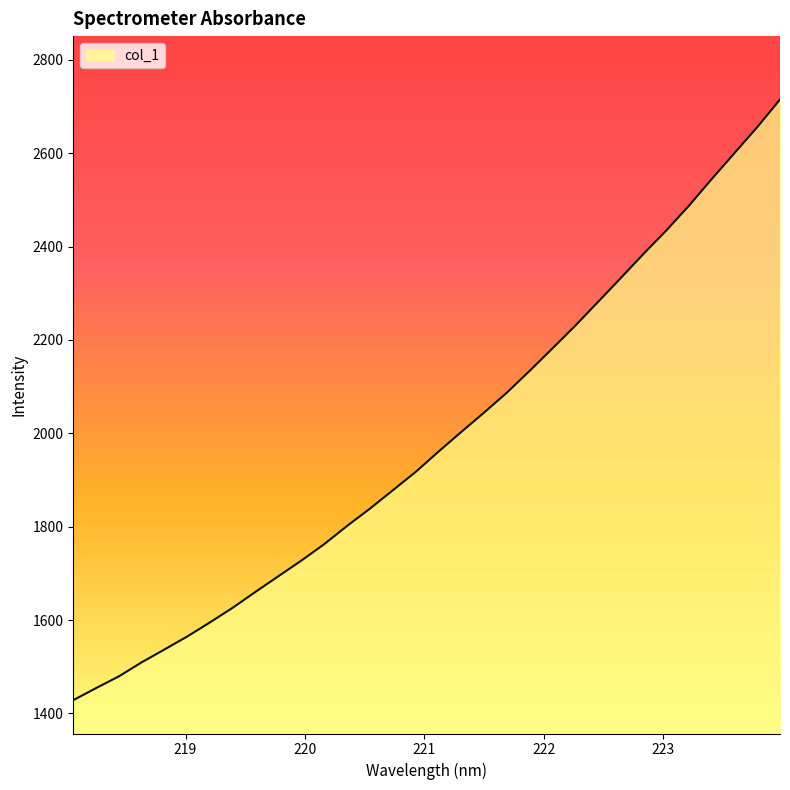

How many lines are shown in the chart?

1